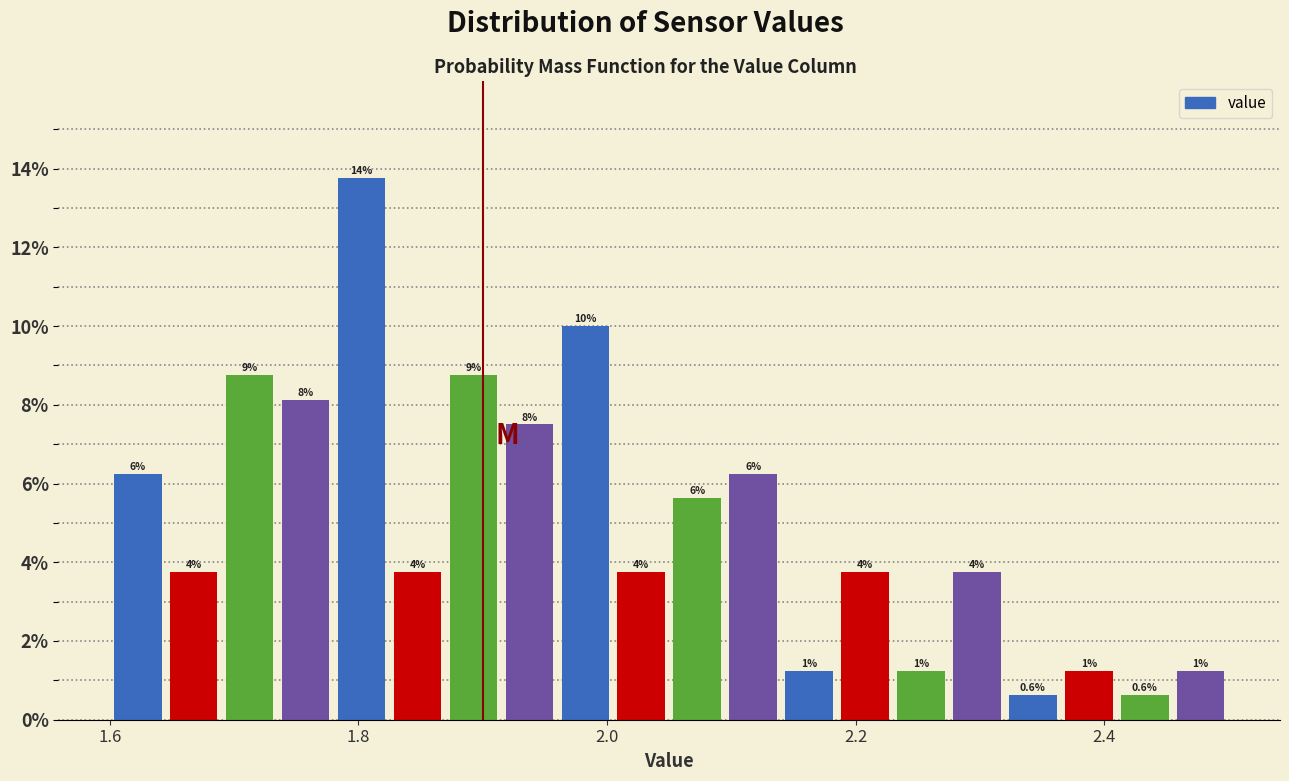

Around what value on the x-axis is the tallest bar? Give the approximate position of its centre, as read against the axis.

1.80